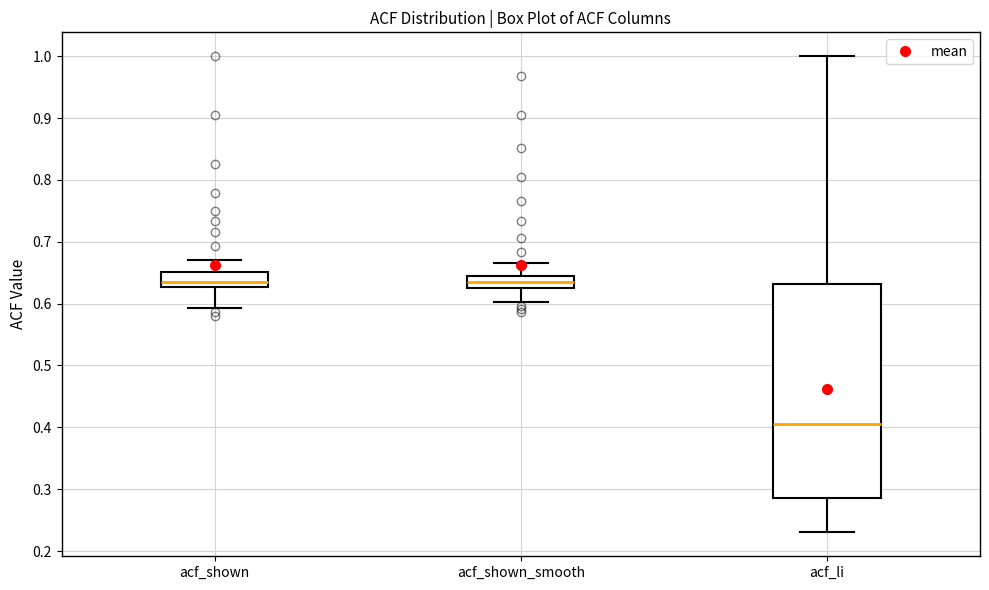

Where does the upper whisker of the box for acf_shown_smooth end on the y-axis? The values are not printed on the chart, so give them approximately, as read against the axis.

0.67